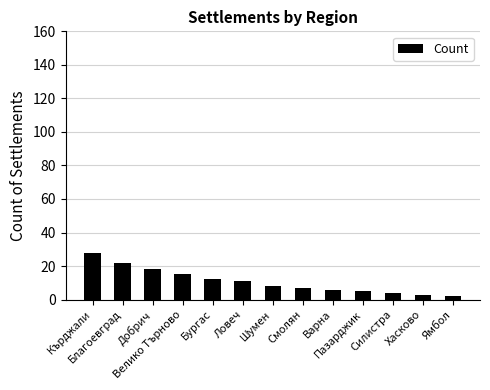

Which label corresponds to the largest value in the chart?

Кърджали